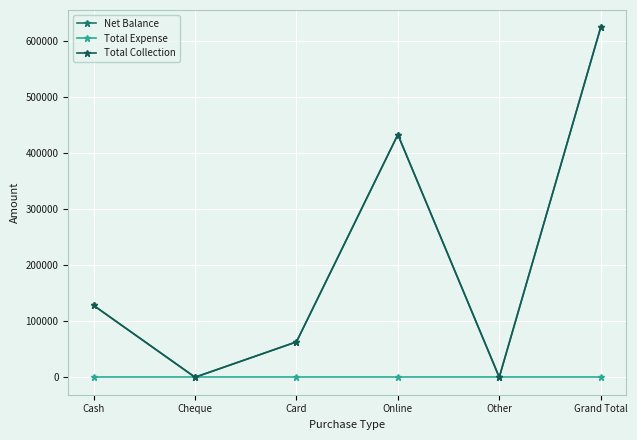

How many lines are shown in the chart?

3